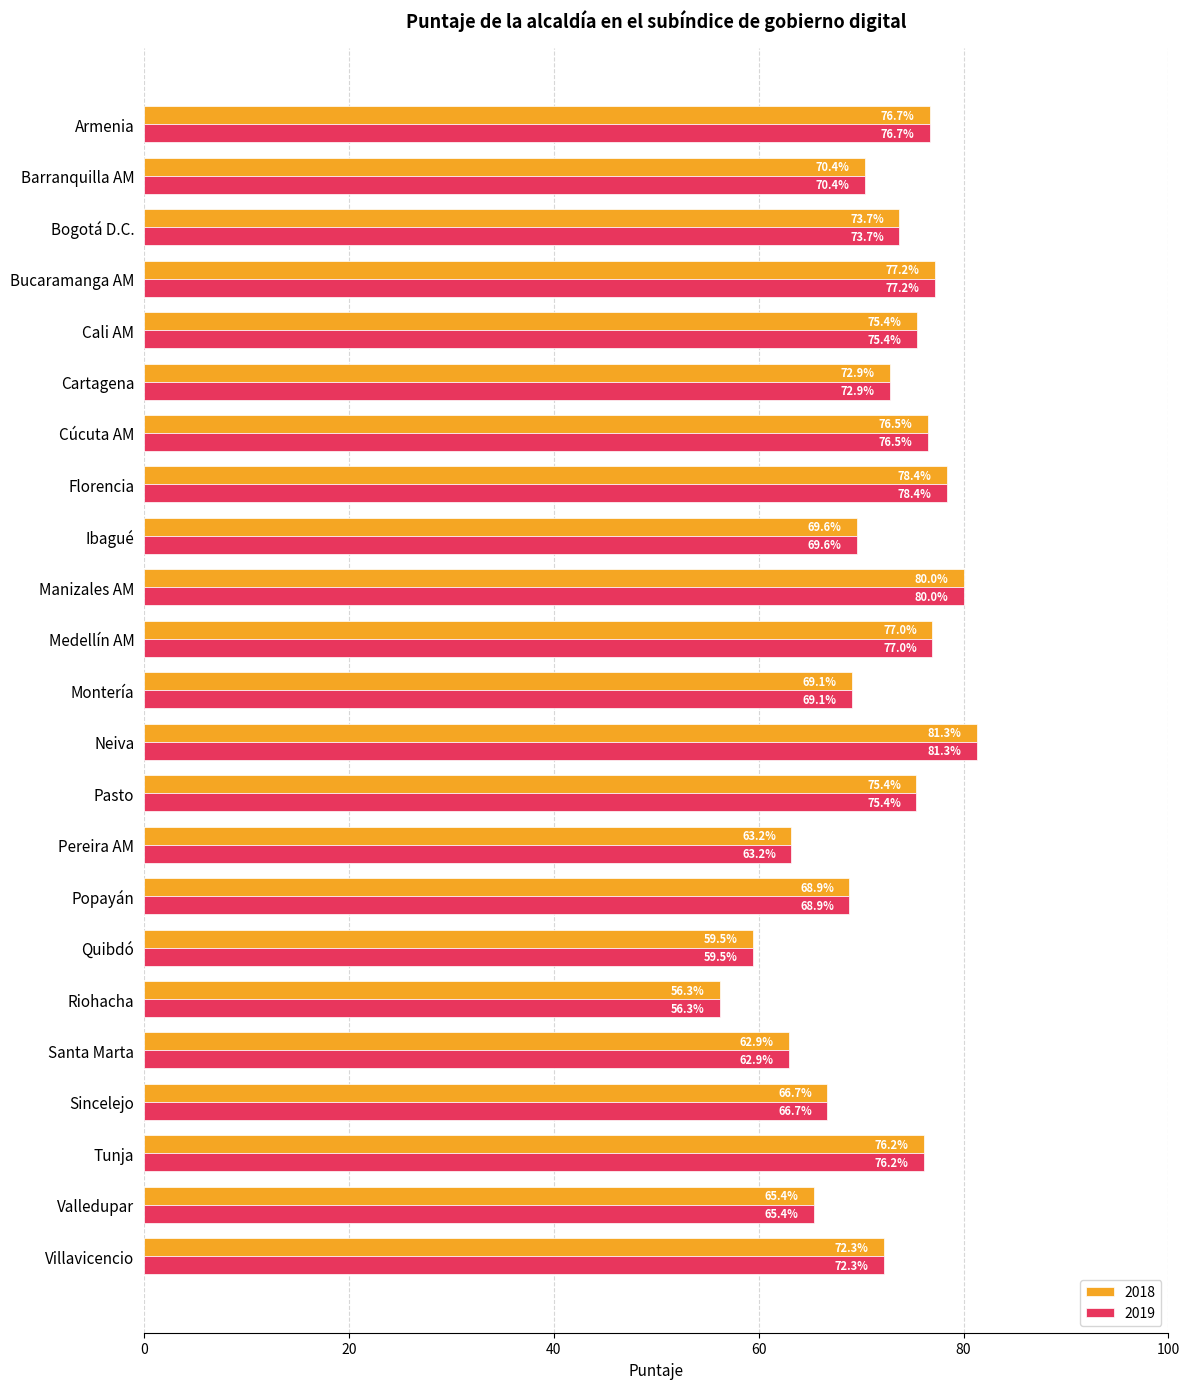

The 2018 series shows 75.4 at Cali AM. True or false?

True